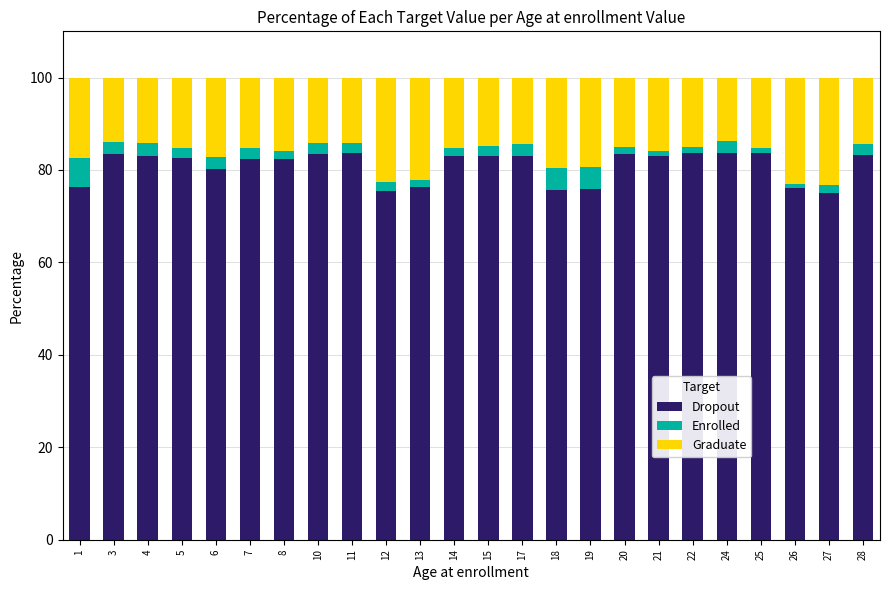

Does the chart contain stacked bars?

Yes